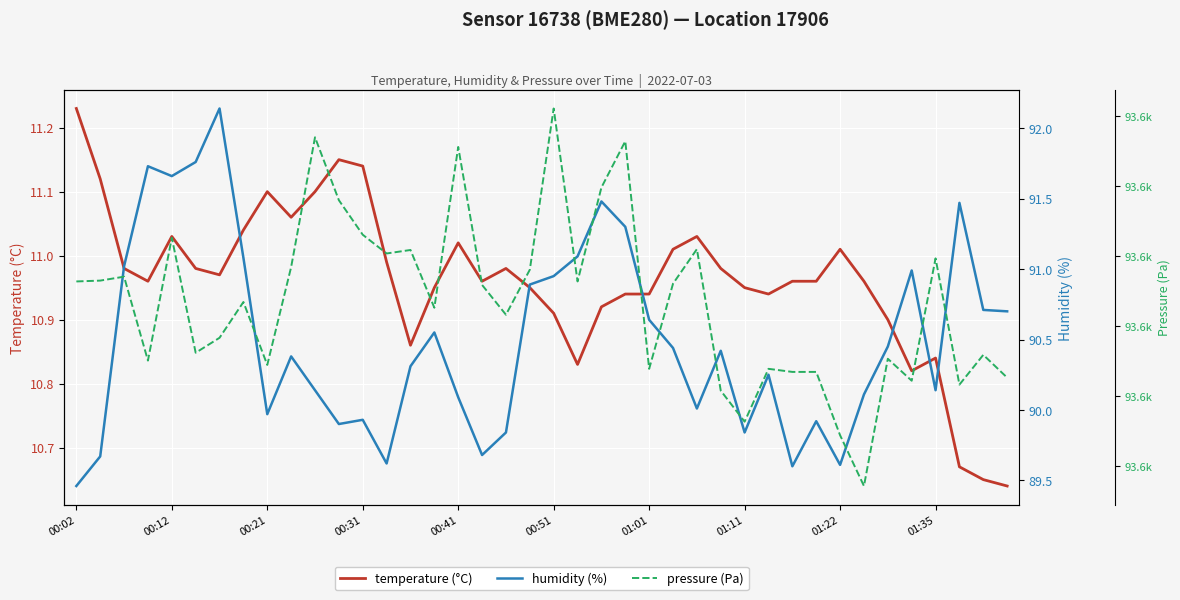

Which category has the highest value in the temperature (°C) series?

00:02